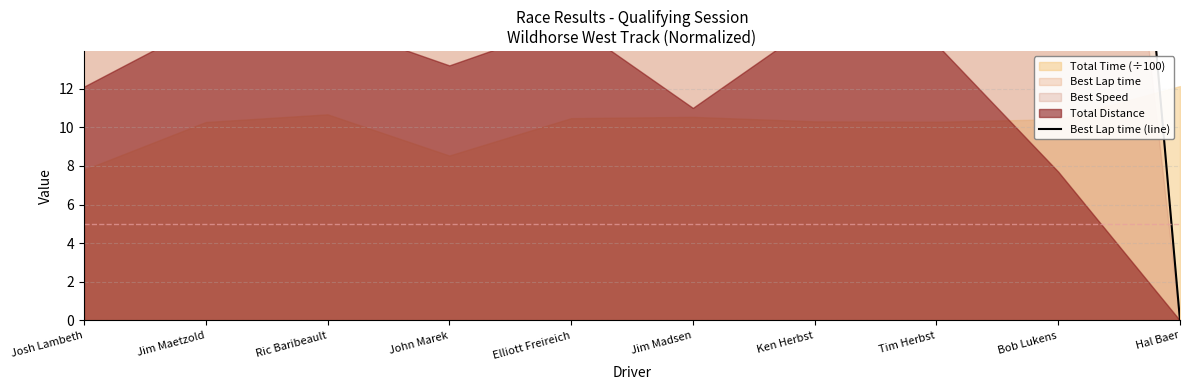

What is the label of the 1st point from the left?

Josh Lambeth